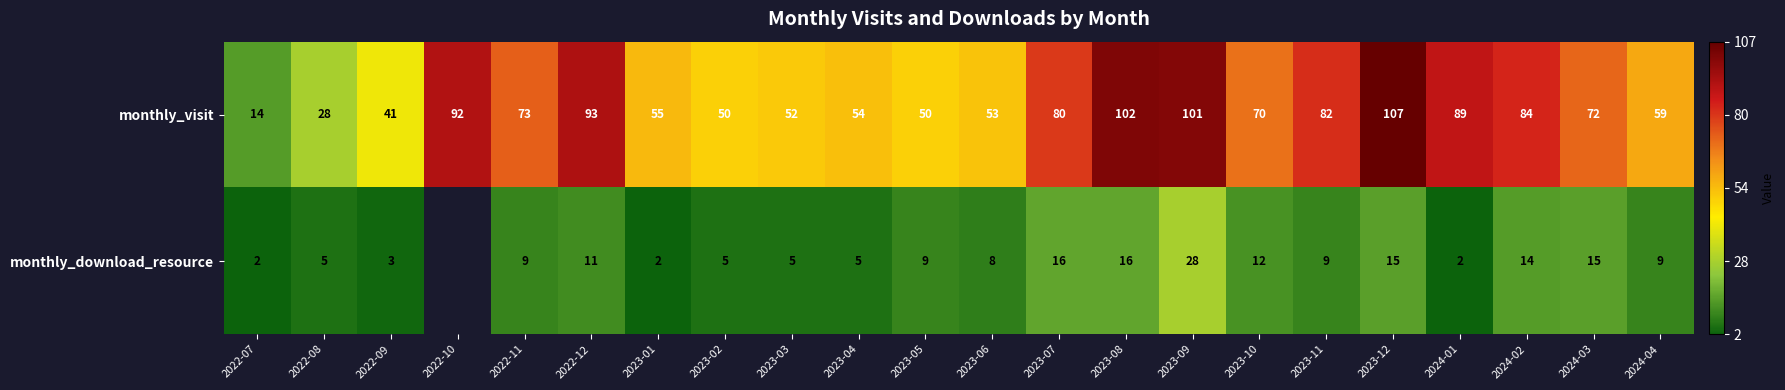

What is the sum of all monthly_visit values?

1501